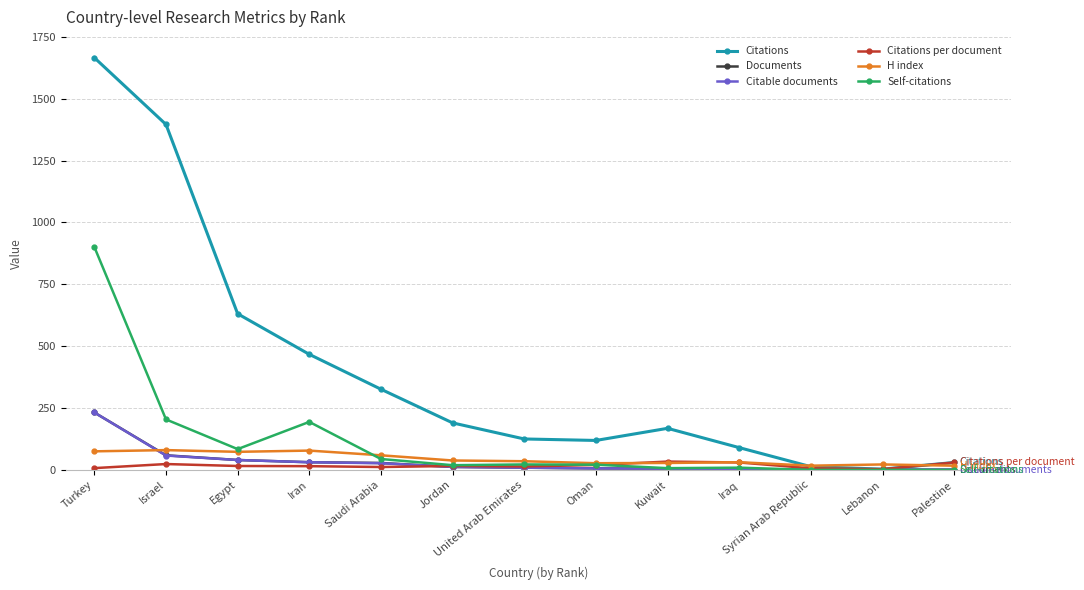

Which label corresponds to the largest value in the chart?

Turkey